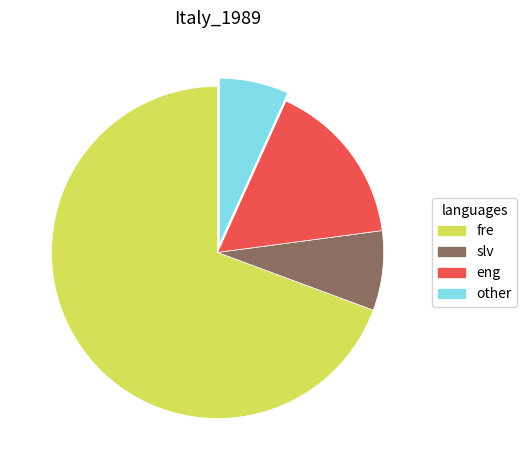

Rank the categories by value from lowest to highest.

other, slv, eng, fre